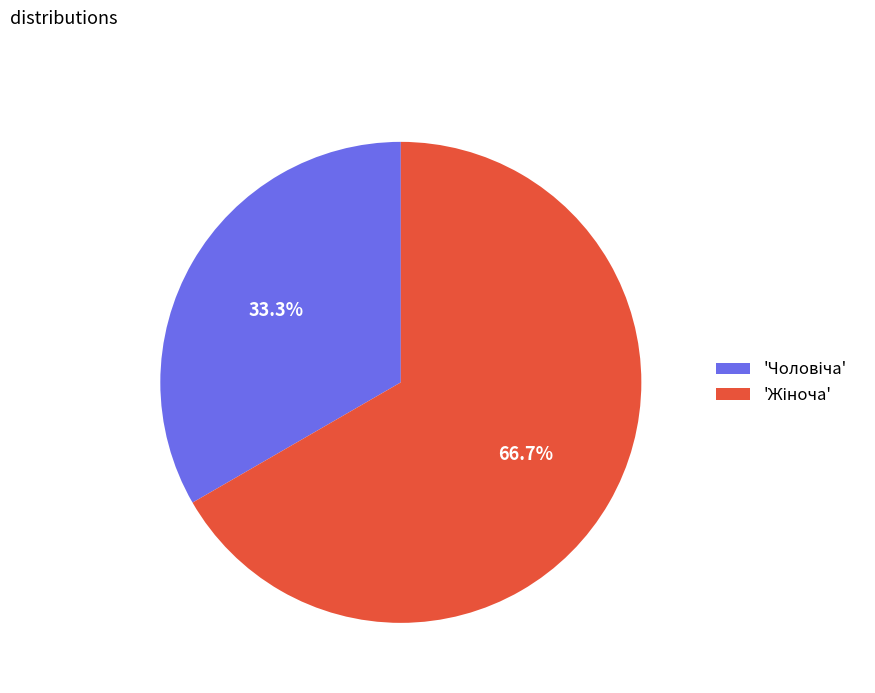

Is there any slice that represents more than half of the pie?

Yes